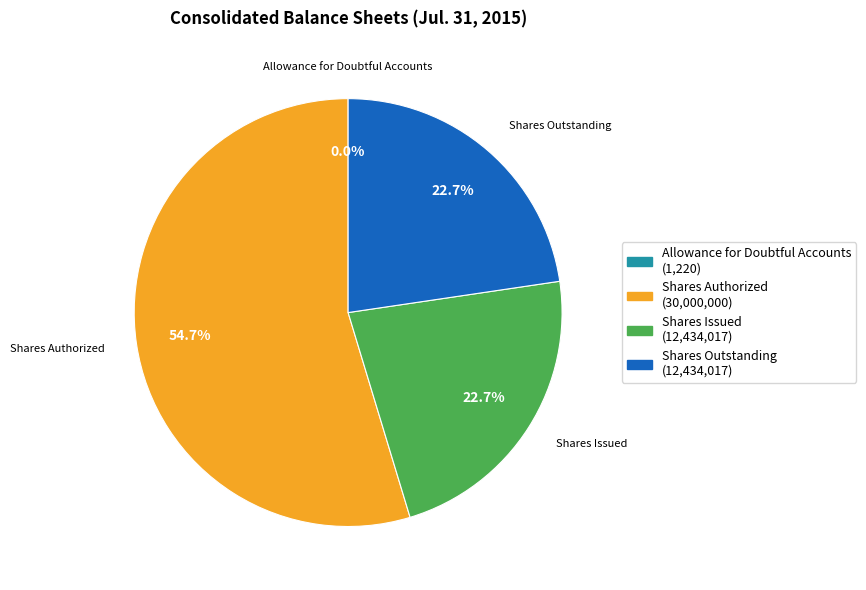

To the nearest percent, what percentage of the pie is Shares Authorized?

55%